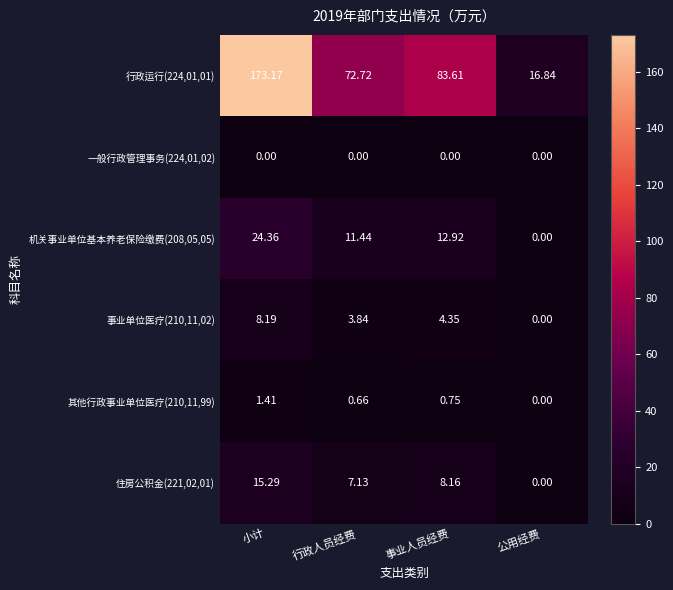

At which label is 行政运行(224,01,01) closest to 95?

事业人员经费